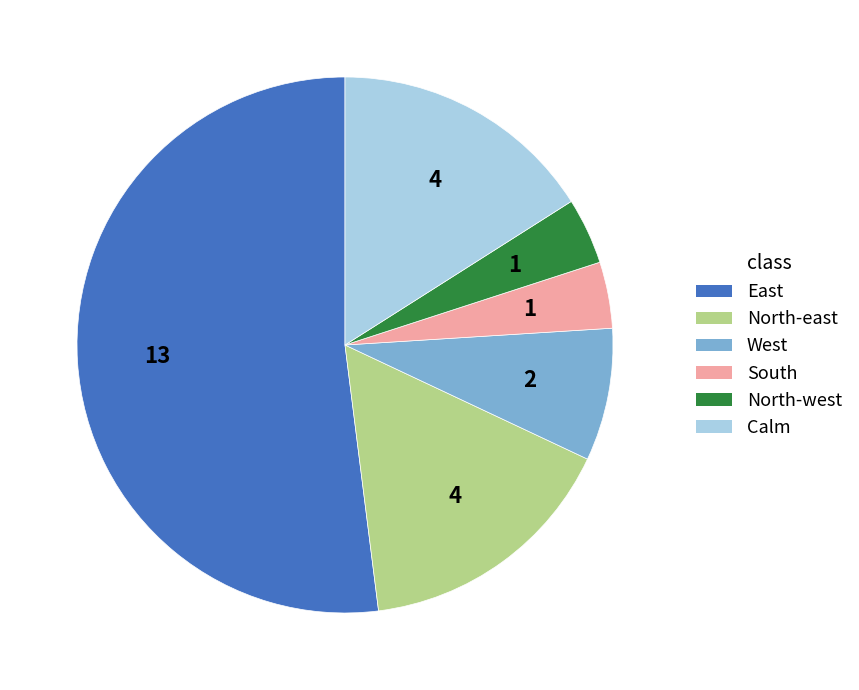

Is there a majority slice in this chart?

Yes